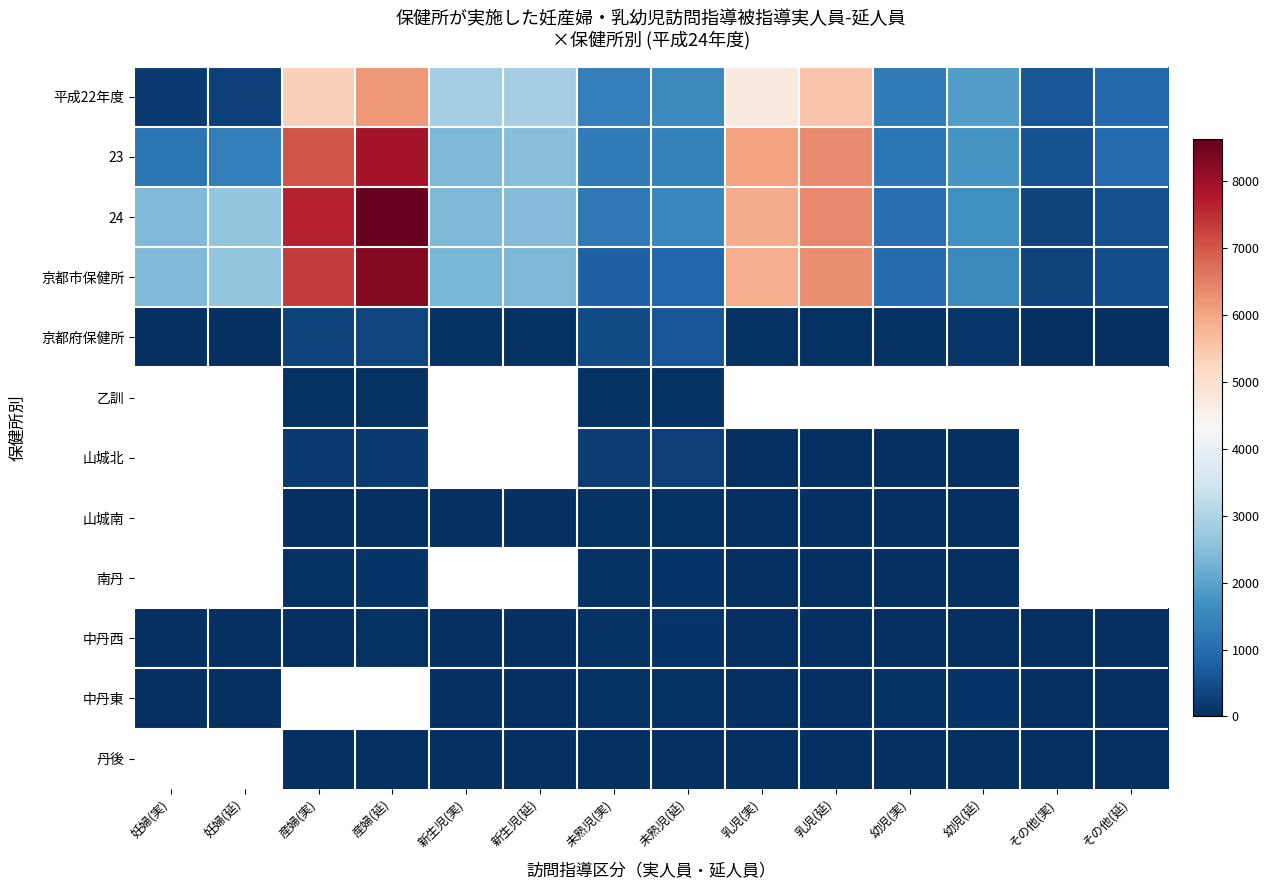

What is the difference between the 丹後 values at 未熟児(延) and その他(実)?

21.0